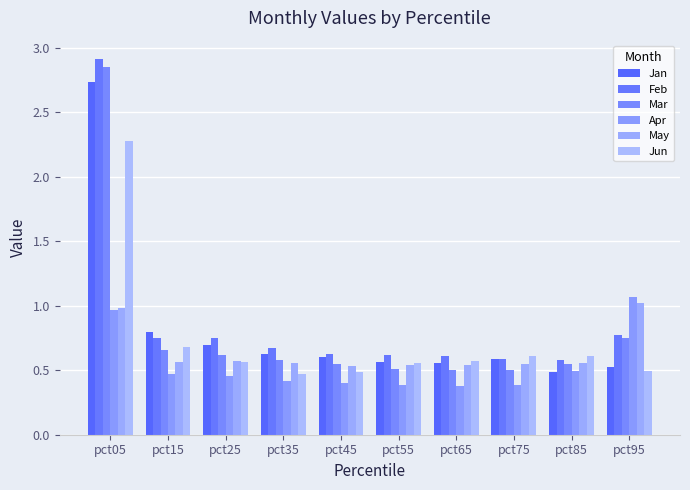

What is the value of the Mar bar at the 7th from the left?

0.5